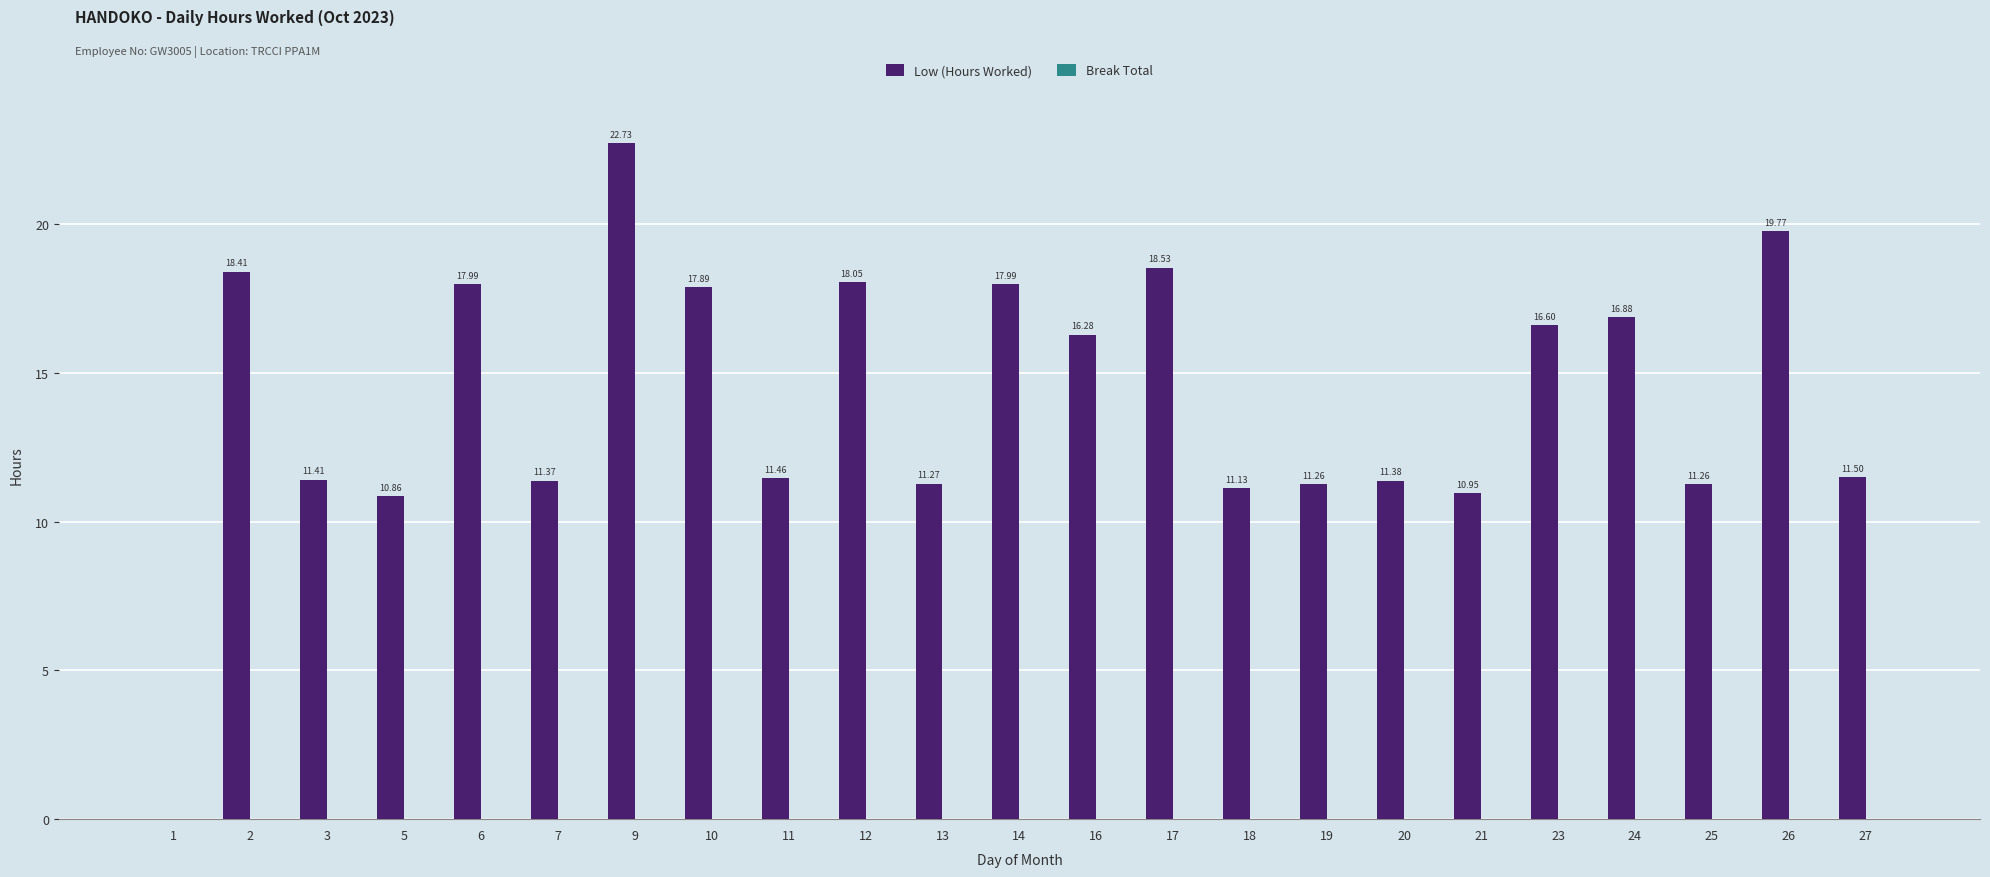

What is the change in value from 20 to 27?

+0.1